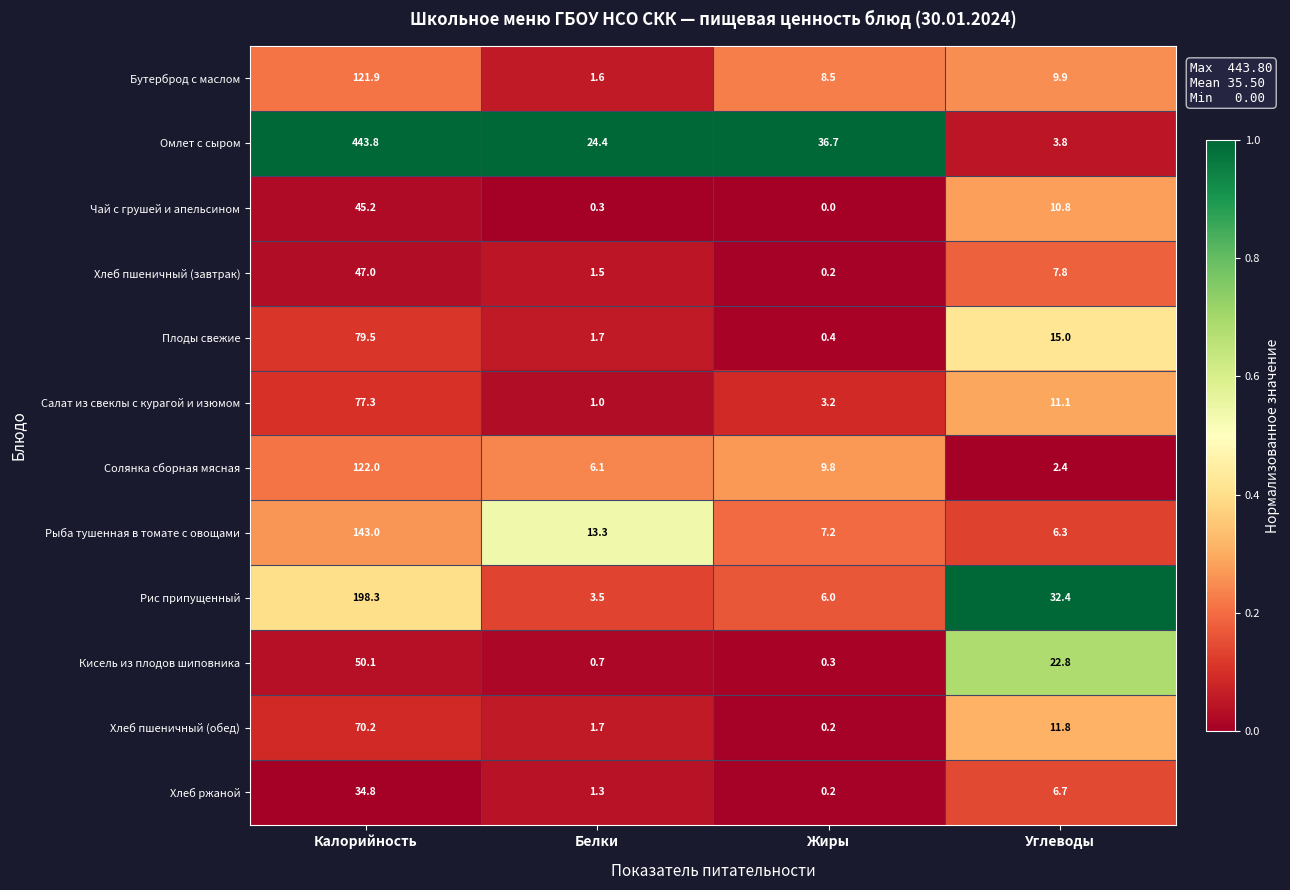

What is the average value of the Кисель из плодов шиповника series?

18.5